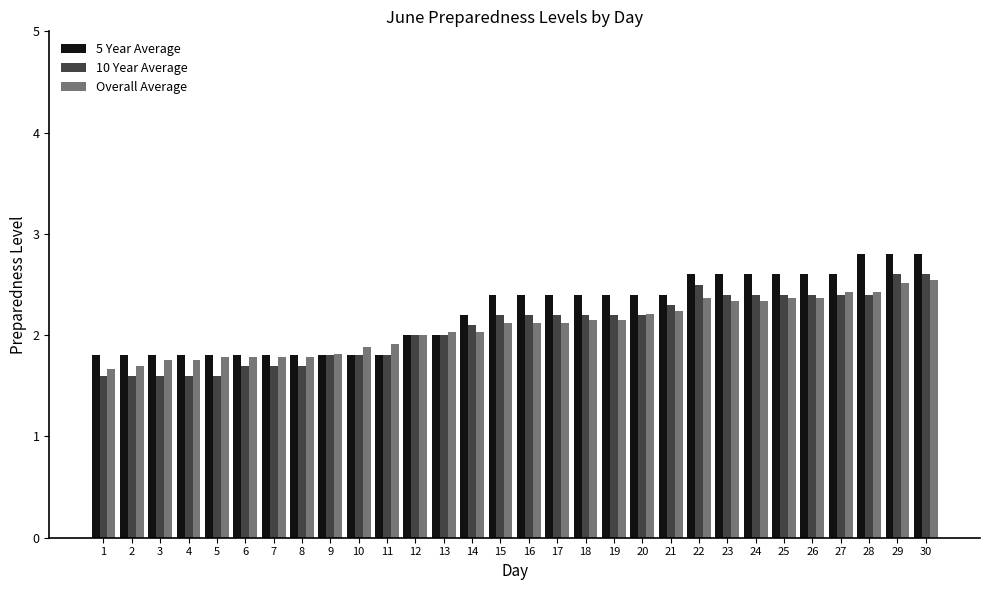

Is the value of 10 Year Average at 9 greater than the value of Overall Average at 13?

No